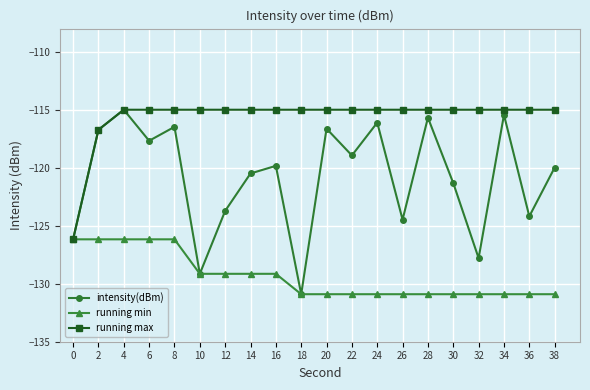

List the series in order of their overall mean, lowest first.

running min, intensity(dBm), running max